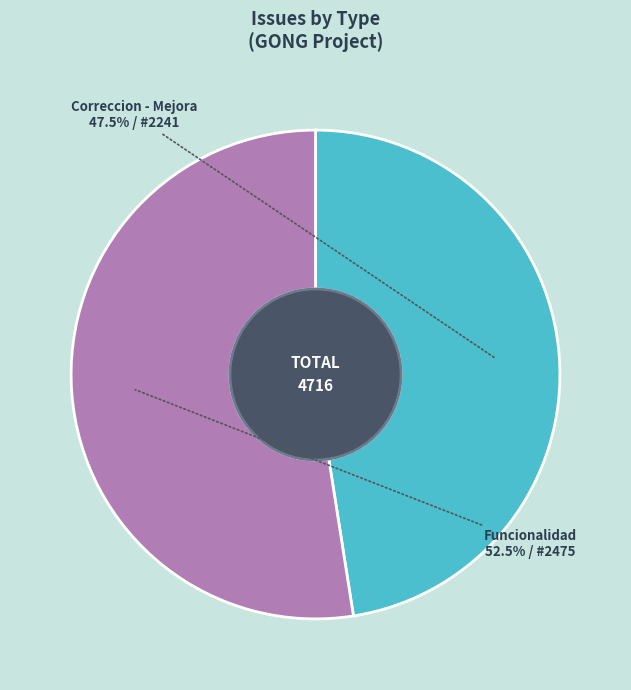

Which category has the biggest portion of the pie?

Funcionalidad